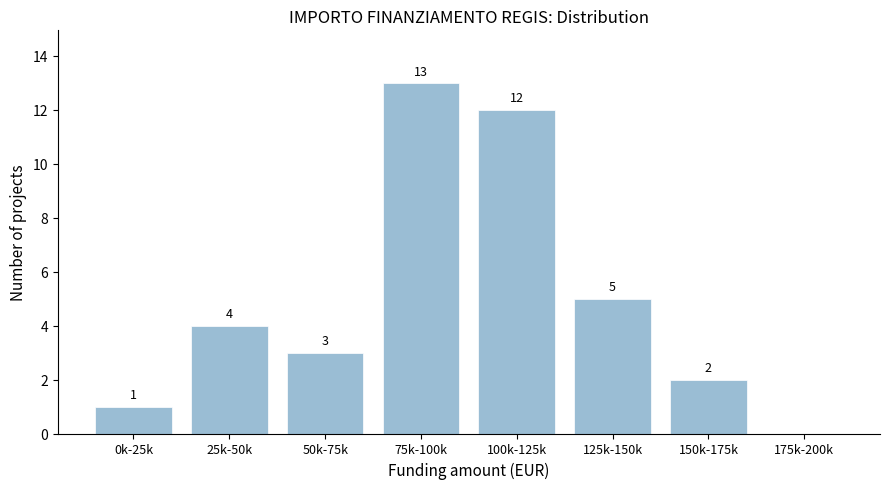

Reading right to left, transcribe all the data shown in this chart.

175k-200k=0	150k-175k=2	125k-150k=5	100k-125k=12	75k-100k=13	50k-75k=3	25k-50k=4	0k-25k=1